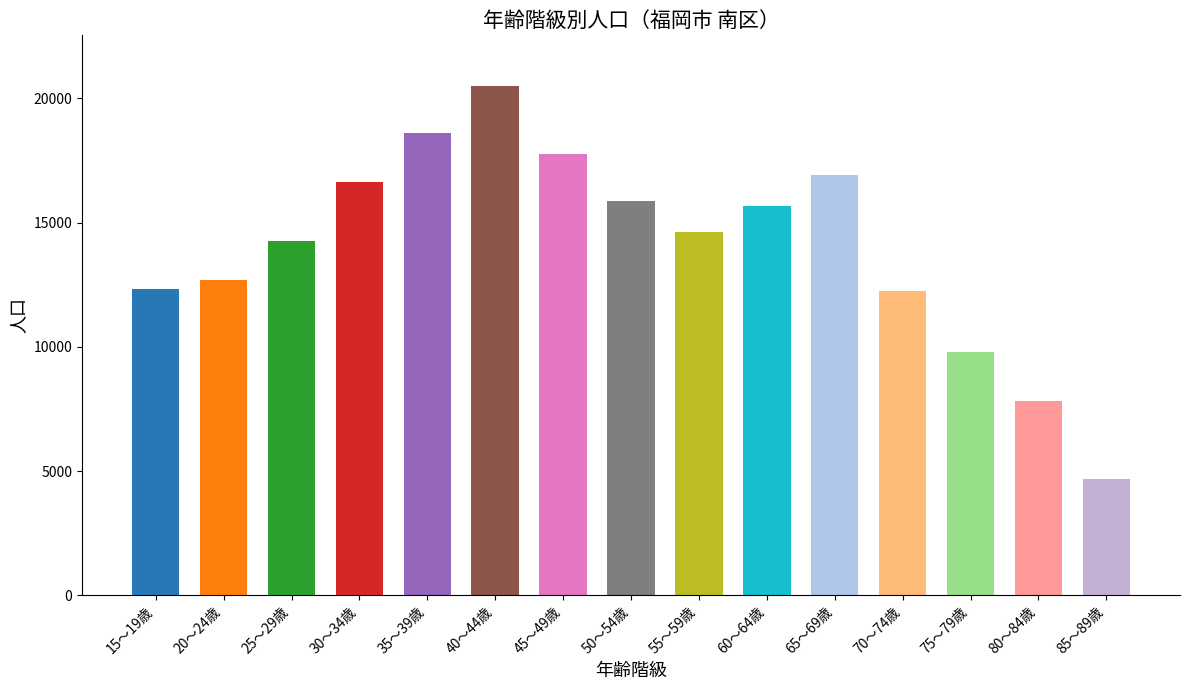

Reading left to right, list all the values displayed in this chart.

15～19歳=12349	20～24歳=12690	25～29歳=14253	30～34歳=16652	35～39歳=18627	40～44歳=20491	45～49歳=17756	50～54歳=15857	55～59歳=14636	60～64歳=15663	65～69歳=16932	70～74歳=12257	75～79歳=9807	80～84歳=7804	85～89歳=4700